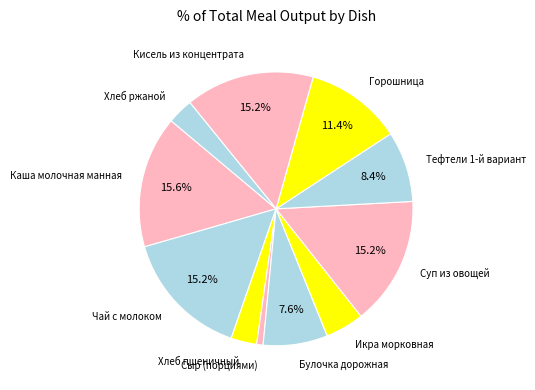

Which has a higher value, Сыр (порциями) or Тефтели 1-й вариант?

Тефтели 1-й вариант